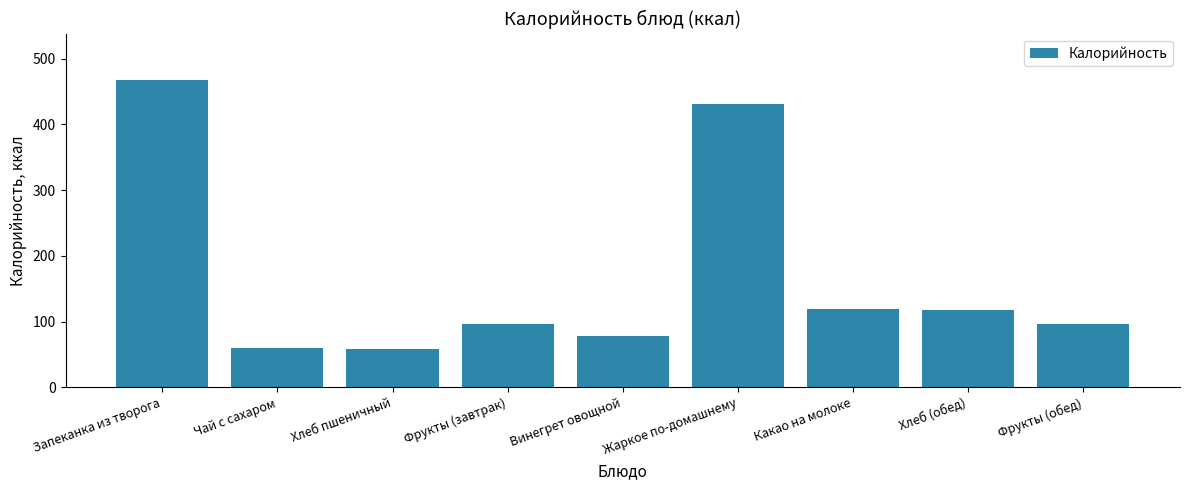

What is the value of the 7th bar from the left?

118.6